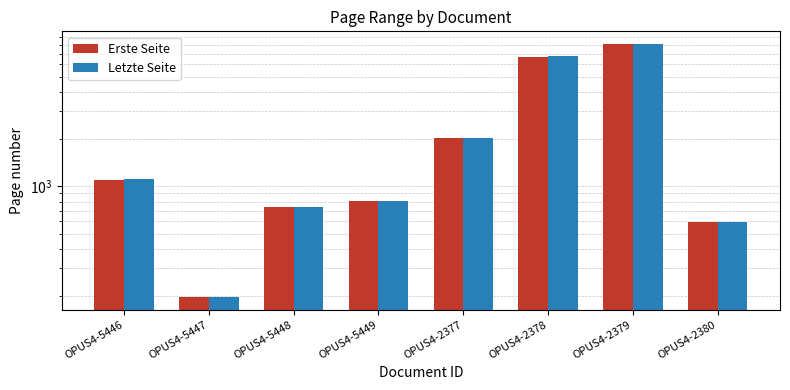

What is the label of the 8th bar from the left?

OPUS4-2380